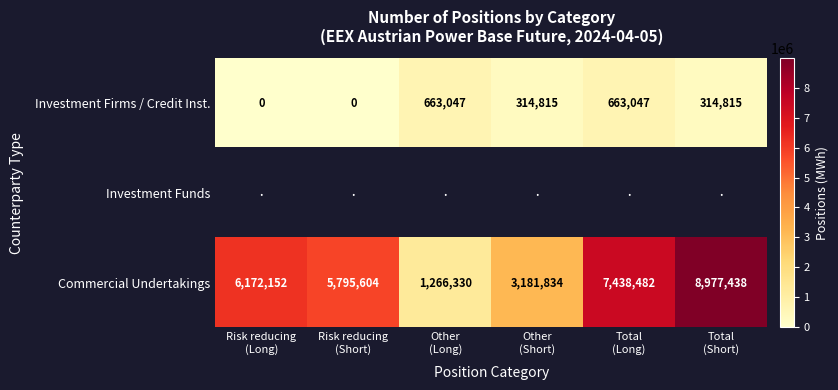

What is the difference between the maximum and minimum values in the Commercial Undertakings series?

7711108